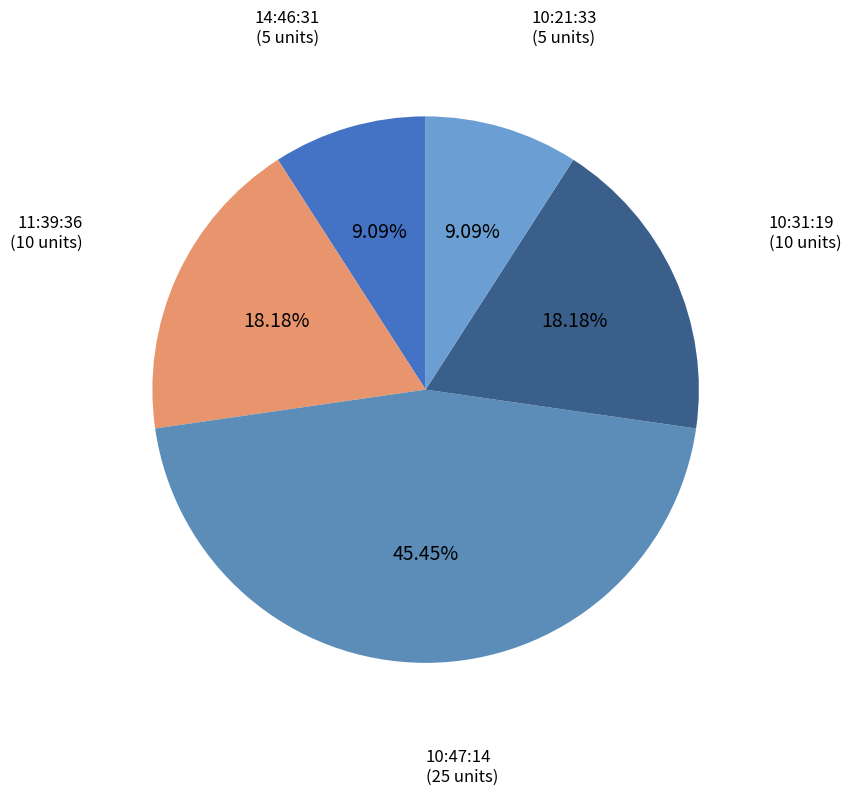

How many slices are in this pie chart?

5